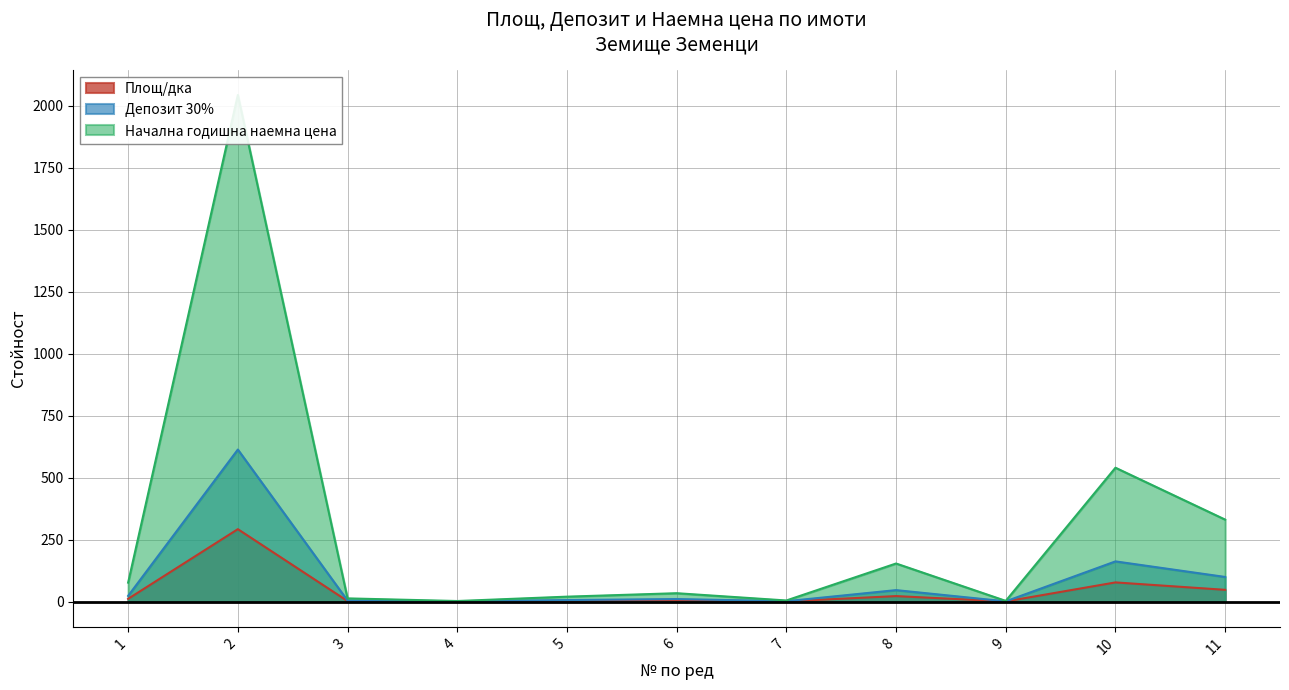

At 2, list the series in order from largest to smallest.

Начална годишна наемна цена, Депозит 30%, Площ/дка